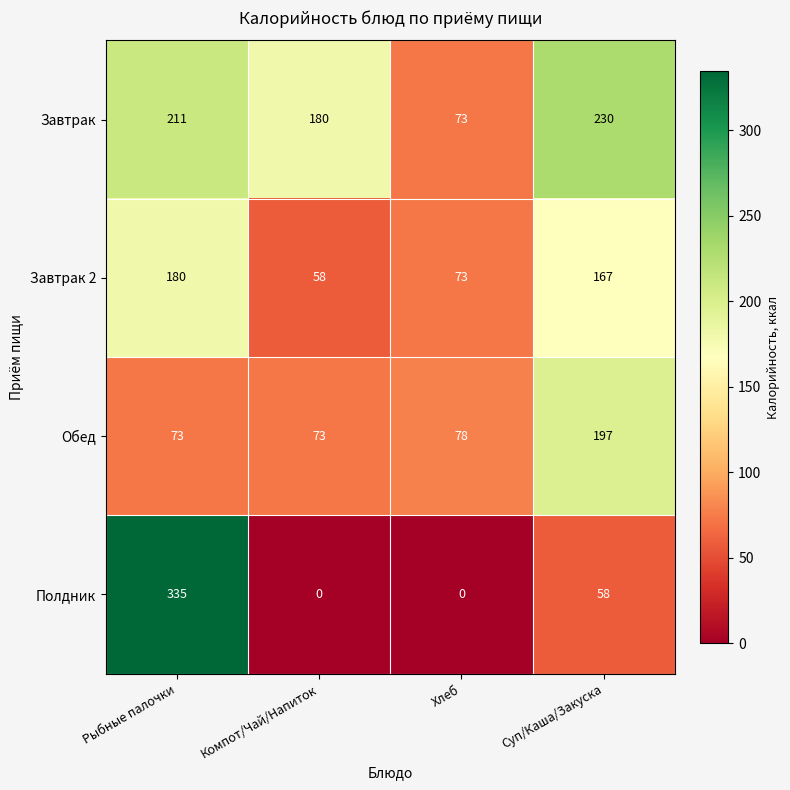

What is the total value across all series at Хлеб?

224